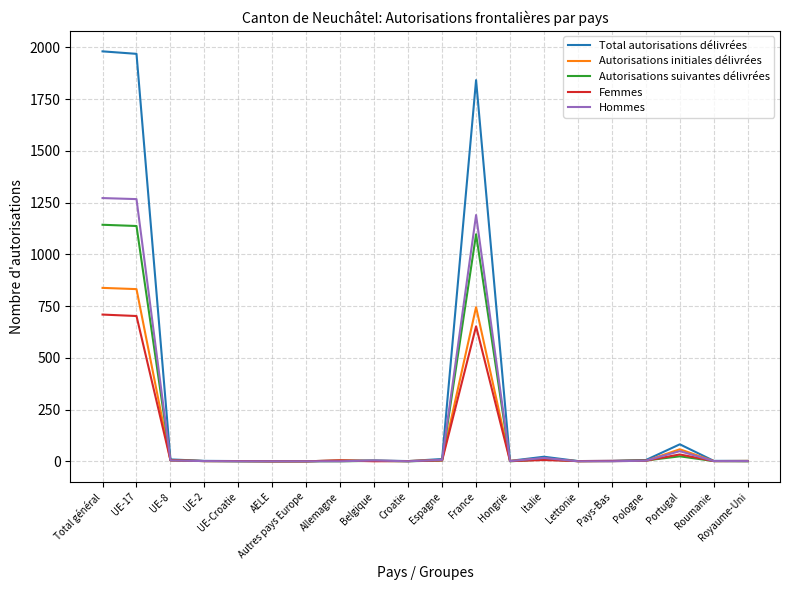

The value of Hommes at Autres pays Europe is -780. True or false?

False